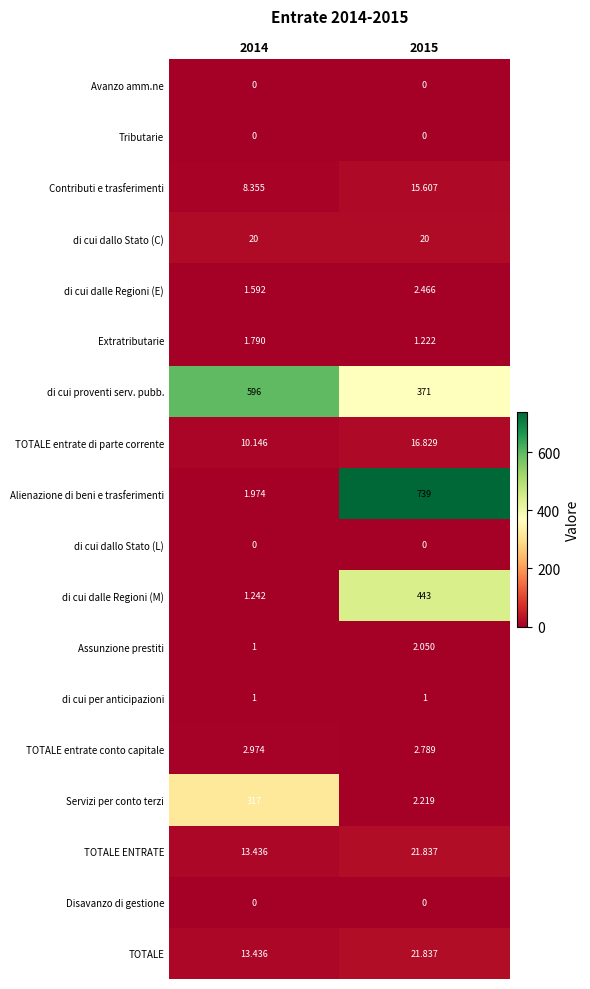

Is the value of di cui dallo Stato (C) at 2015 greater than the value of di cui dalle Regioni (M) at 2014?

Yes